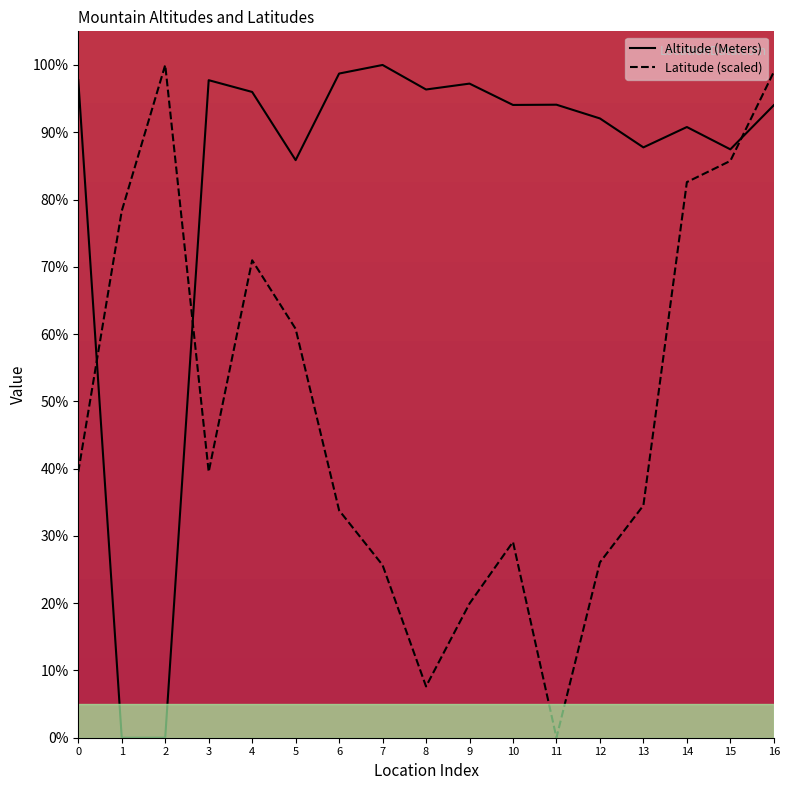

How many data points in Altitude (Meters) are above 94?

10